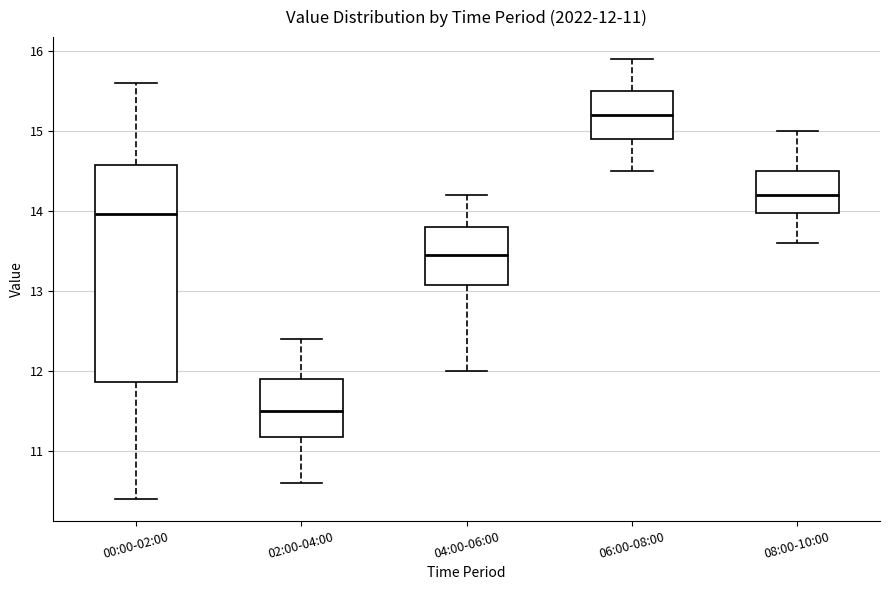

Which box's median line is the highest?

06:00-08:00